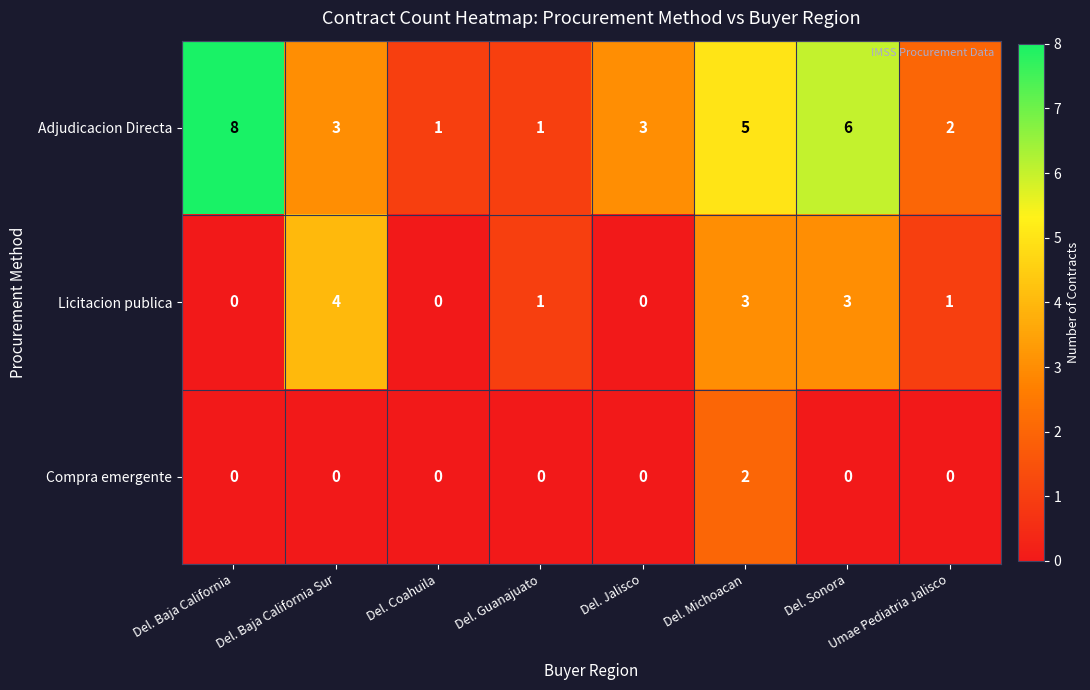

Rank the series by their maximum value, from lowest to highest.

Compra emergente, Licitacion publica, Adjudicacion Directa